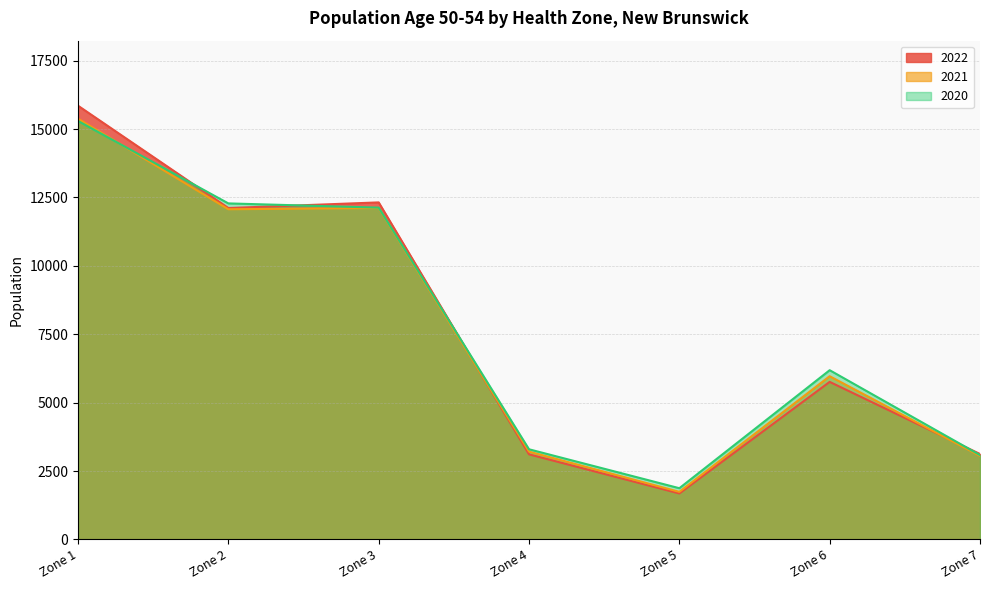

List the series in order of their overall mean, highest first.

2020, 2022, 2021